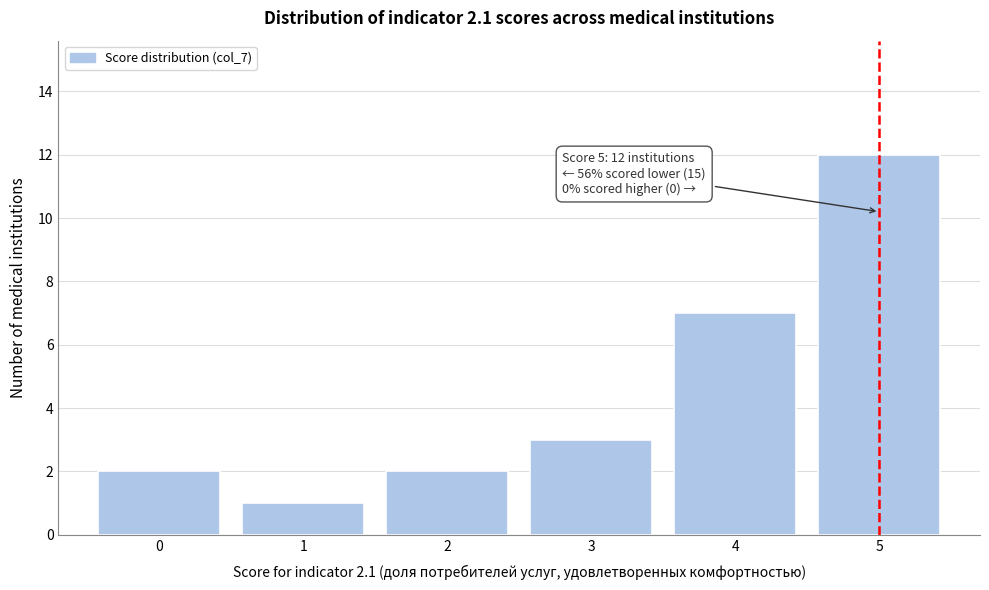

Reading left to right, list all the values displayed in this chart.

0=2	1=1	2=2	3=3	4=7	5=12